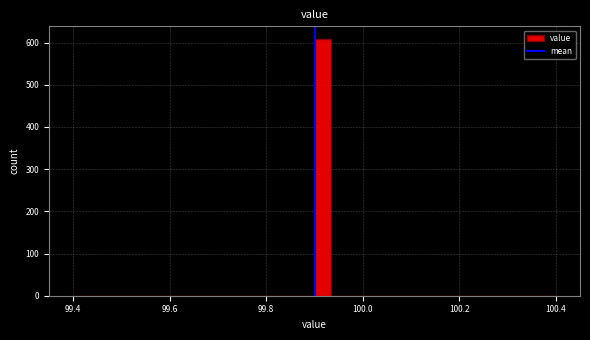

Around what value on the x-axis is the tallest bar? Give the approximate position of its centre, as read against the axis.

99.92